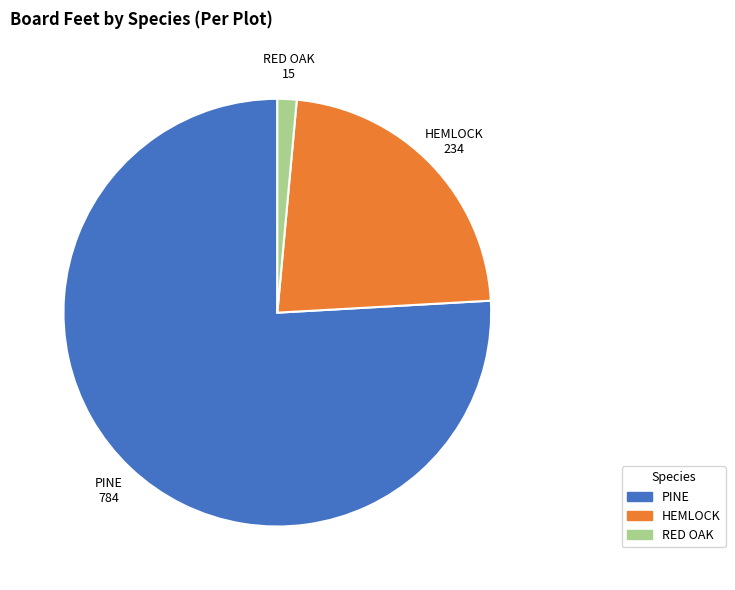

Is there a majority slice in this chart?

Yes